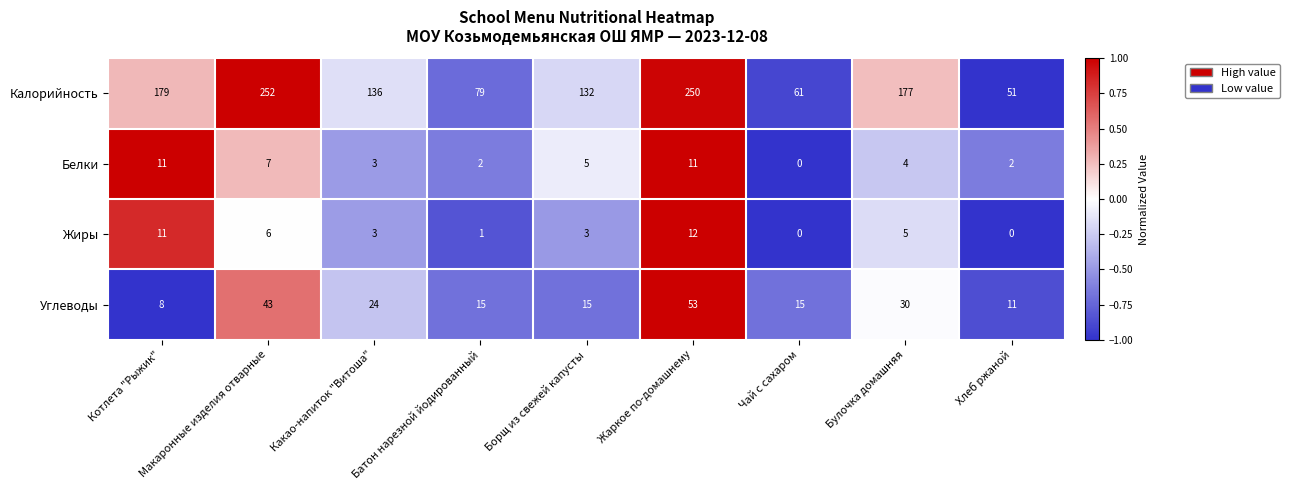

At how many categories does at least one series exceed 131?

6